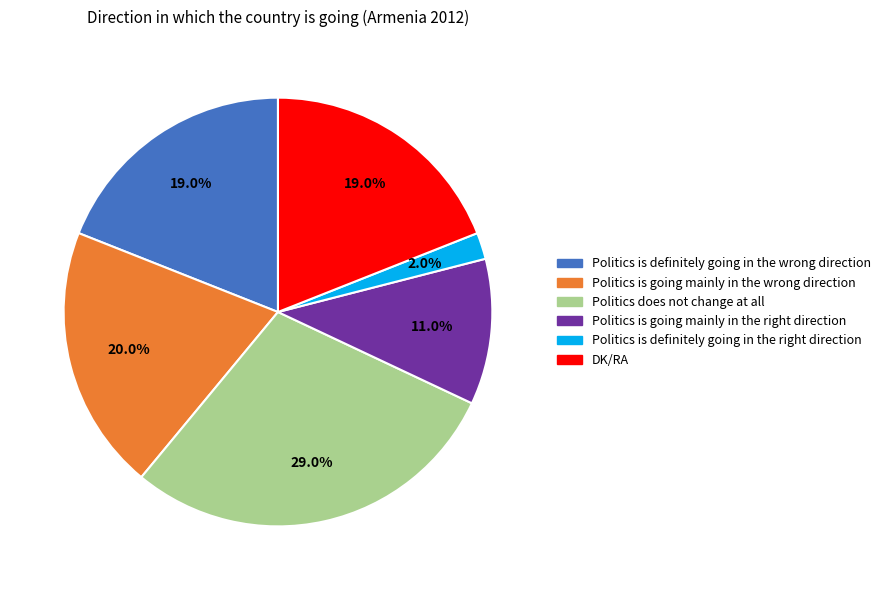

To the nearest percent, what percentage of the pie is DK/RA?

19%